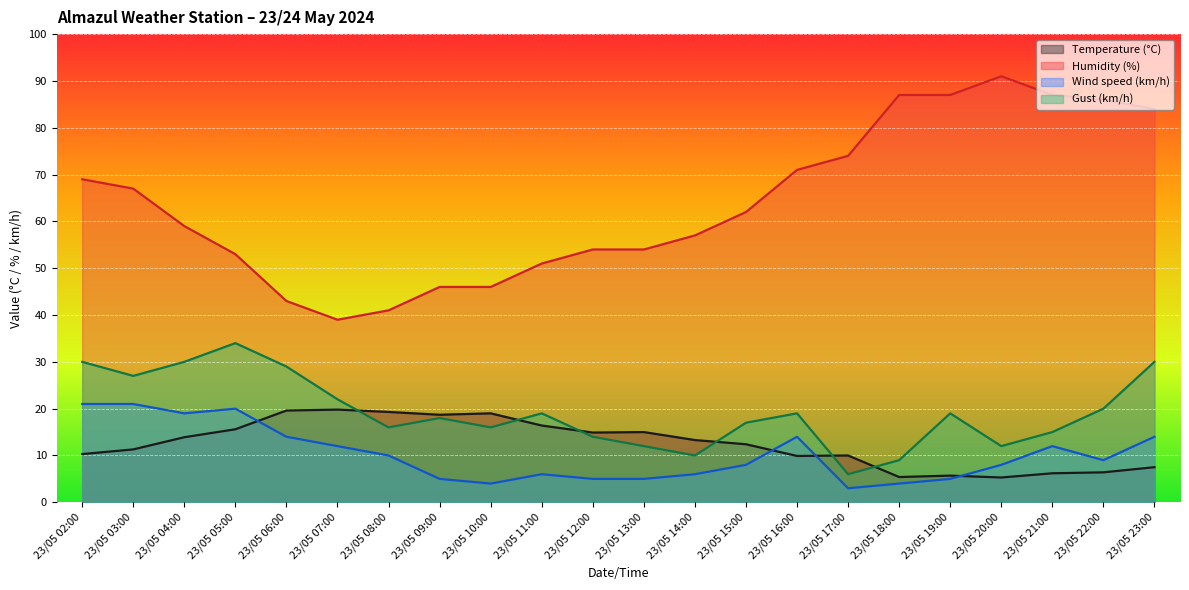

Which category has the highest value across all series?

23/05 20:00